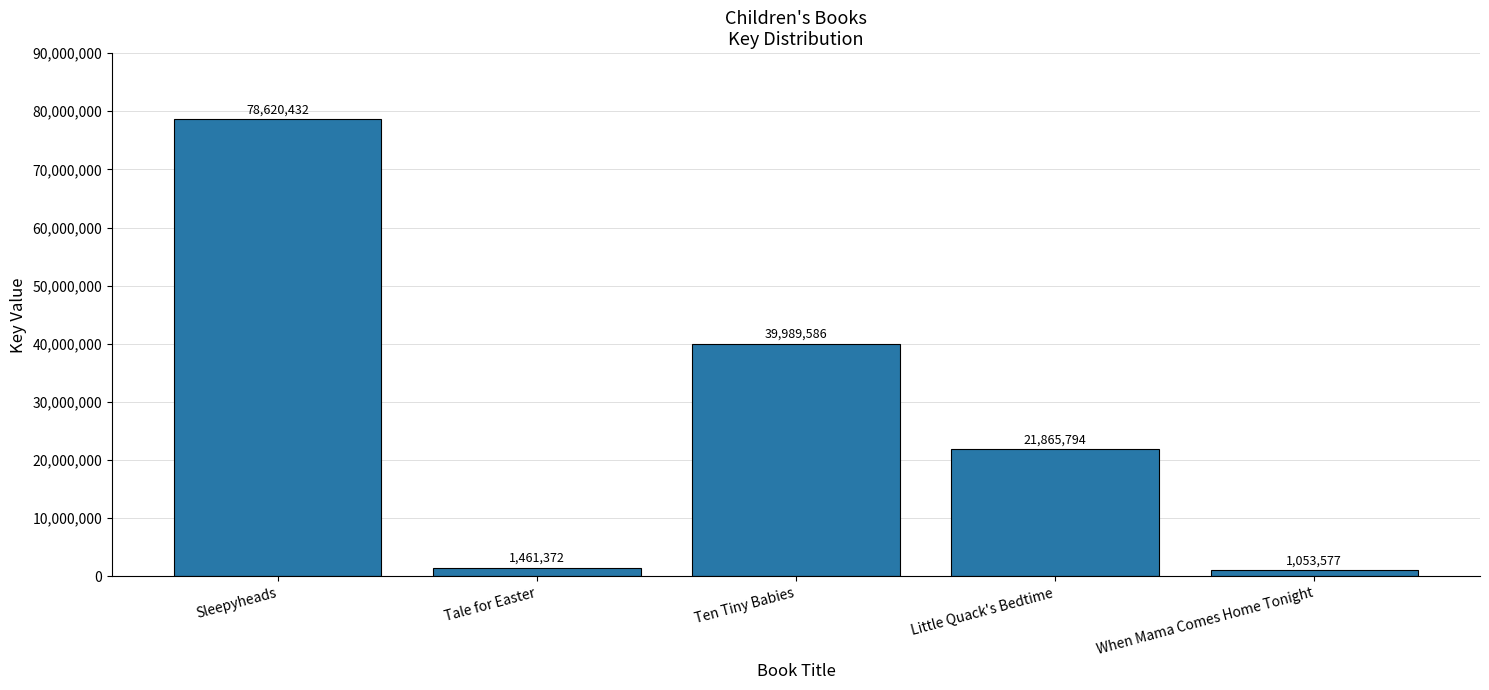

Reading left to right, extract all data points from this chart.

Sleepyheads=78620432	Tale for Easter=1461372	Ten Tiny Babies=39989586	Little Quack's Bedtime=21865794	When Mama Comes Home Tonight=1053577